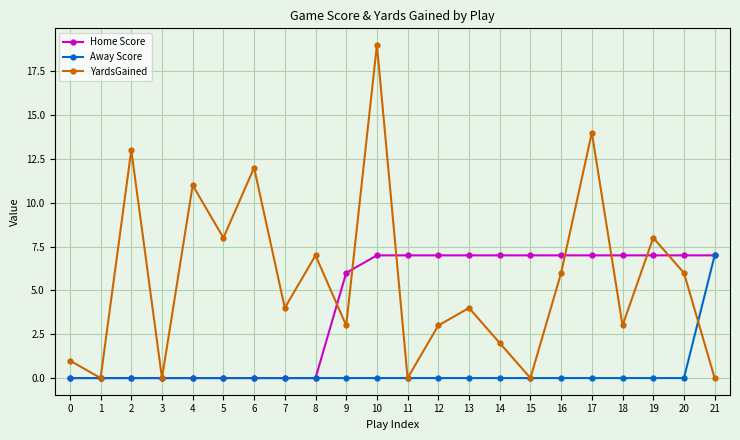

At which category is the sum across all series the highest?

10